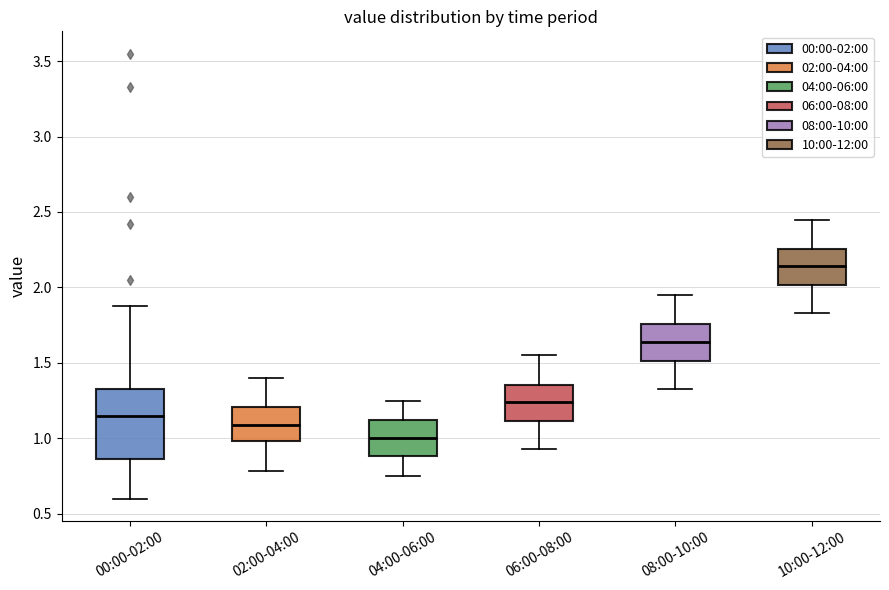

Reading left to right, read every box against the y-axis: the position of its median line, the range the box covers, and the ends of its whiskers. The values are not printed on the chart, so give them approximately, as read against the axis.

00:00-02:00: median 1.15, box 0.85 to 1.35, whiskers 0.60 to 1.90
02:00-04:00: median 1.10, box 1.00 to 1.20, whiskers 0.80 to 1.40
04:00-06:00: median 1.00, box 0.90 to 1.10, whiskers 0.75 to 1.25
06:00-08:00: median 1.25, box 1.10 to 1.35, whiskers 0.95 to 1.55
08:00-10:00: median 1.65, box 1.50 to 1.75, whiskers 1.35 to 1.95
10:00-12:00: median 2.15, box 2.00 to 2.25, whiskers 1.85 to 2.45